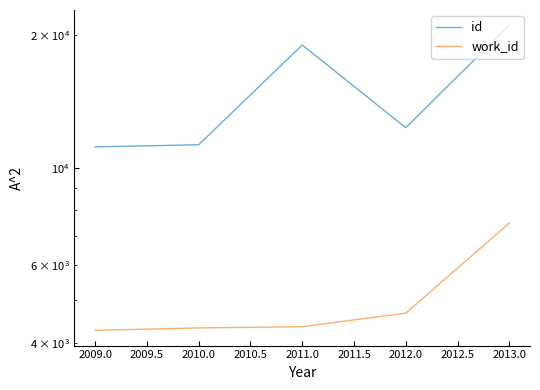

What is the spread (max minus min) of values at 2012.0?

7660